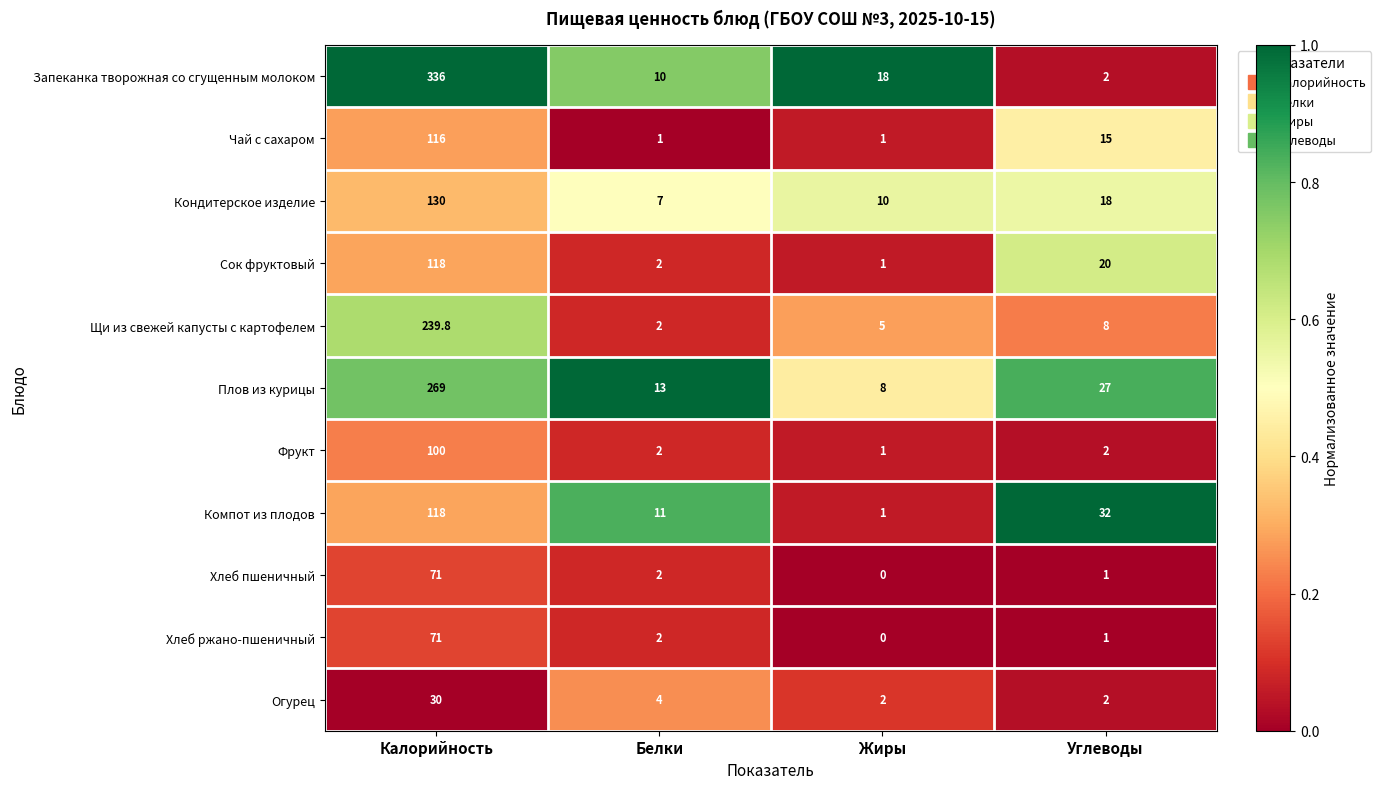

What is the sum of all Щи из свежей капусты с картофелем values?

254.8